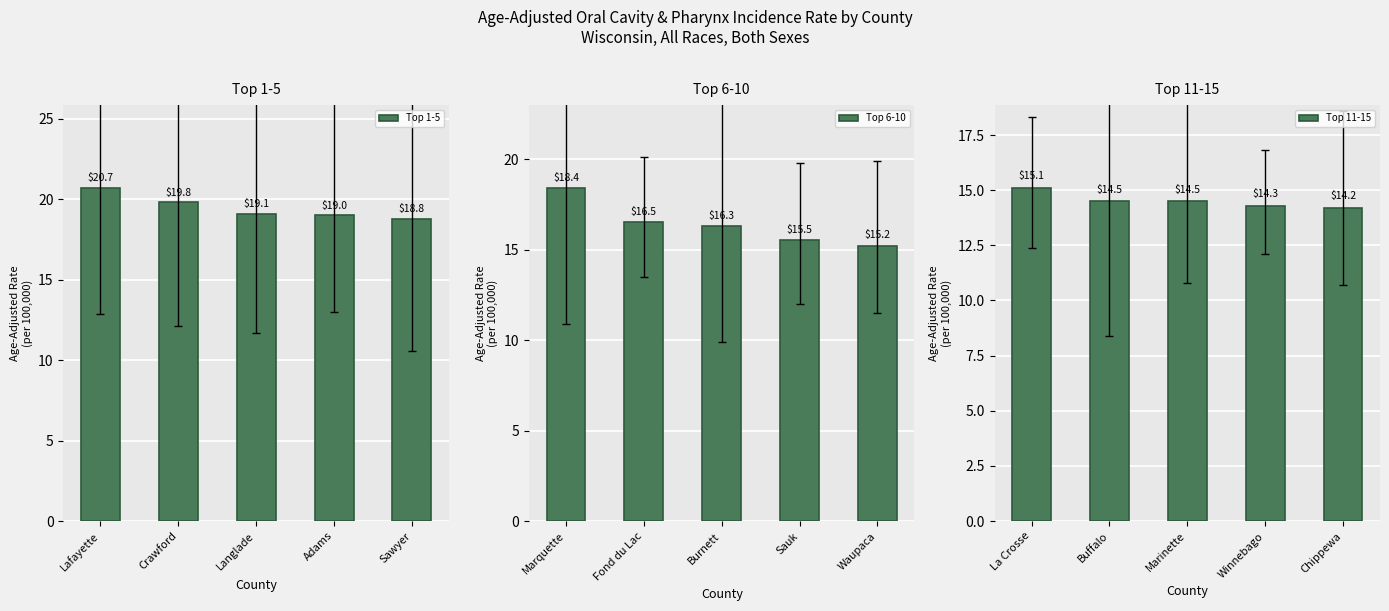

Where is Top 1-5 nearest to the value 19?

Adams